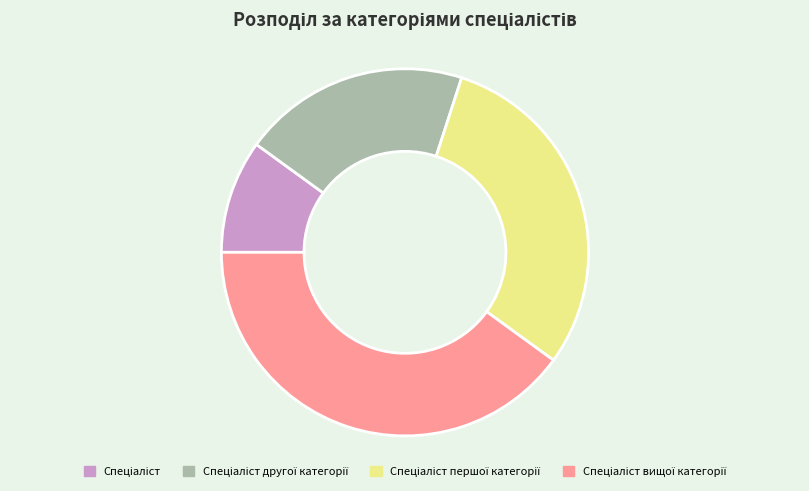

Does any single category account for the majority?

No